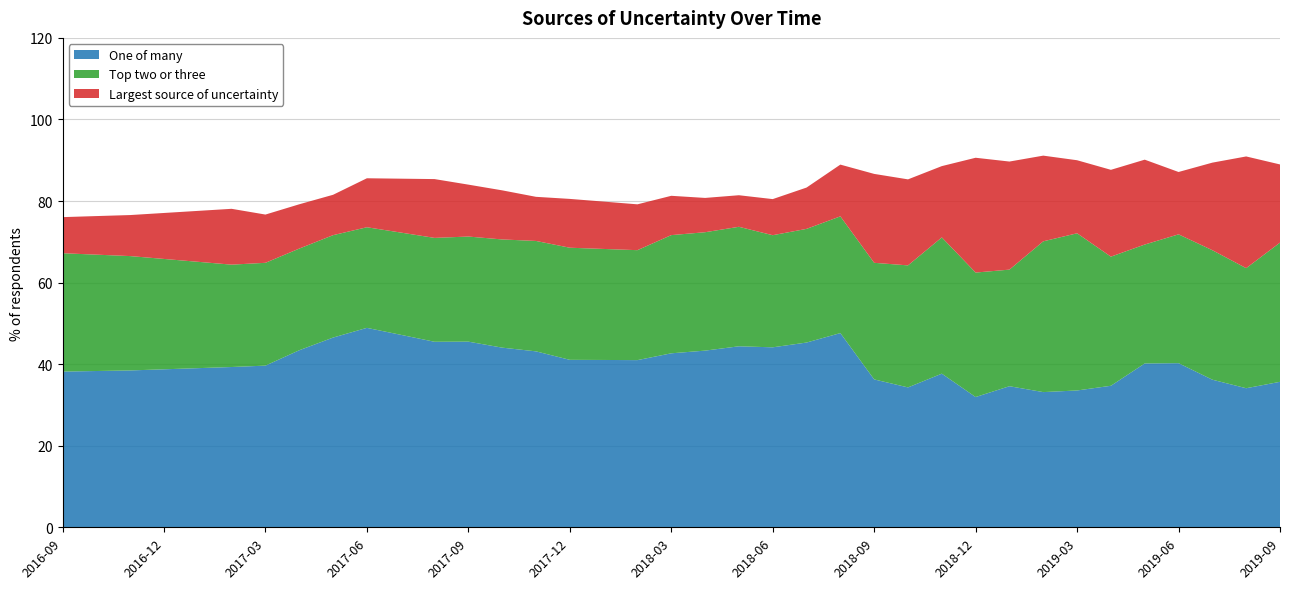

Reading right to left, what are all the values shown in this chart?

One of many: 35.7	34.1	36.2	40.2	40.2	34.7	33.5	33.1	34.6	31.9	37.7	34.3	36.3	47.6	45.3	44.1	44.4	43.3	42.7	41.0	41.0	41.1	43.1	44.0	45.5	45.5	47.2	48.9	46.5	43.4	39.6	39.3	39.0	38.7	38.5	38.3	38.2
Top two or three: 34.1	29.4	31.8	31.6	29.2	31.7	38.5	37.0	28.6	30.5	33.4	29.9	28.6	28.6	27.9	27.5	29.3	29.0	29.0	27.0	27.2	27.5	27.1	26.5	25.8	25.5	25.1	24.7	25.1	24.9	25.2	25.1	26.1	27.1	28.0	28.5	29.0
Largest source of uncertainty: 19.2	27.4	21.5	15.3	20.8	21.3	17.9	21.0	26.5	28.1	17.5	21.1	21.8	12.7	10.1	8.8	7.7	8.4	9.6	11.2	11.6	12.0	10.8	12.0	12.7	14.4	13.2	12.0	9.9	10.9	11.8	13.7	12.5	11.3	10.1	9.5	8.8